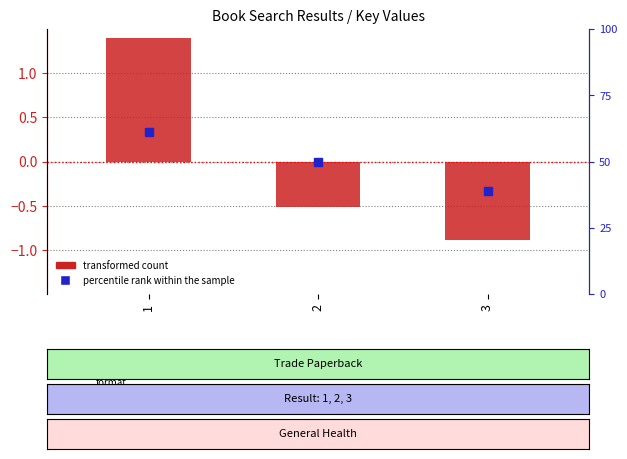

Is the value of transformed count at 1 greater than the value of percentile rank within the sample at 2?

Yes